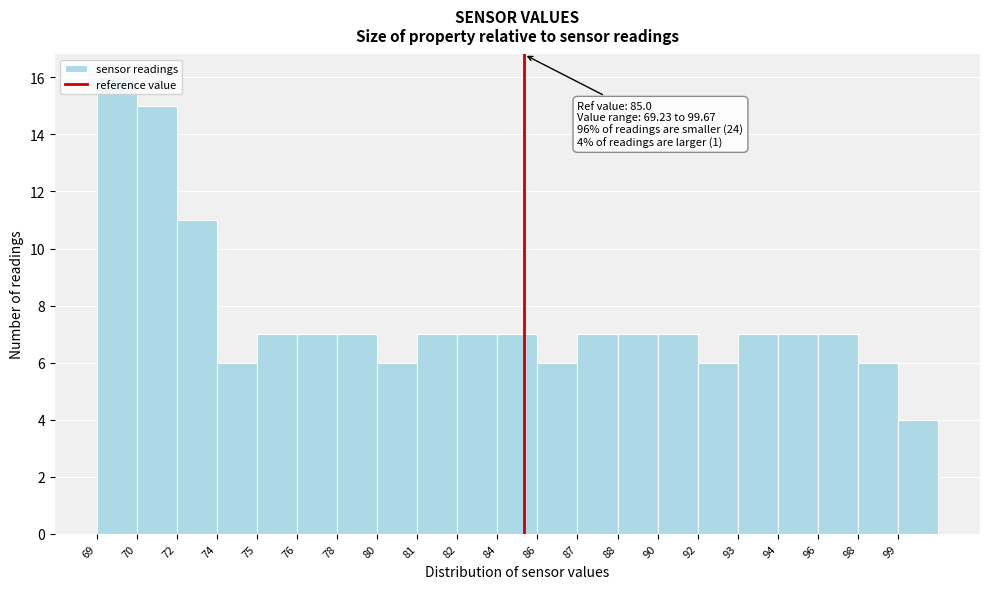

Between 98 and 72, which is larger?

72